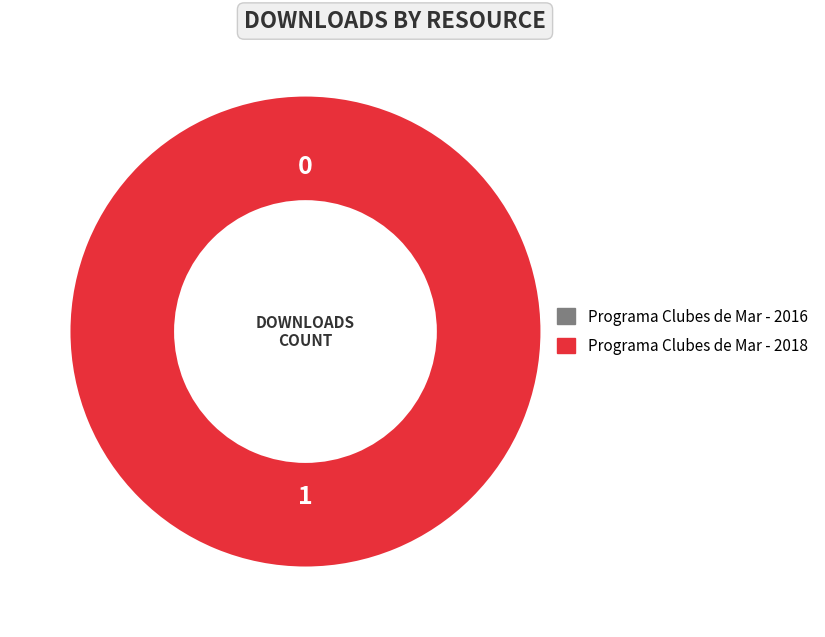

Is there a majority slice in this chart?

Yes